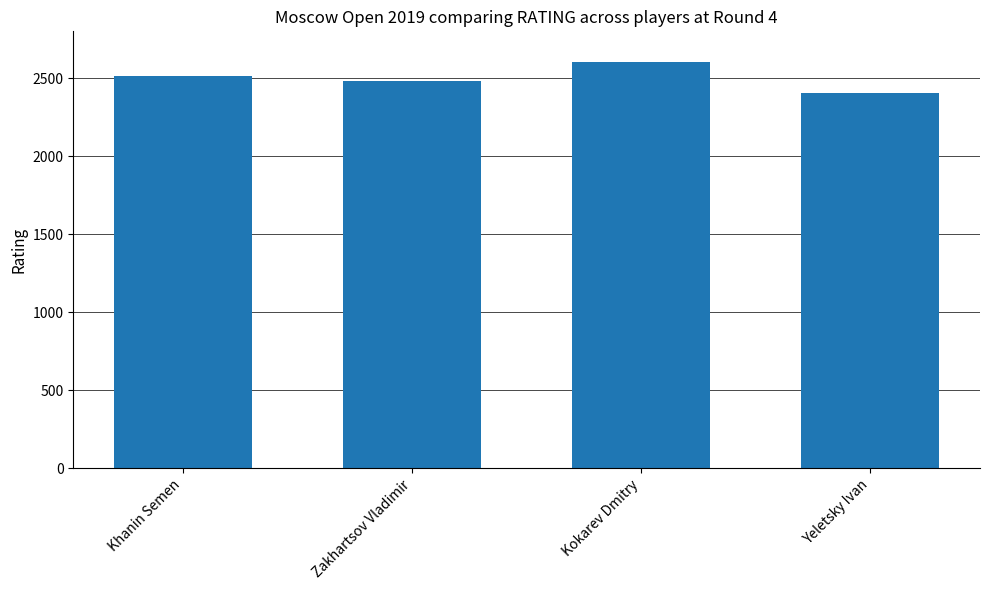

What is the label of the 2nd bar from the left?

Zakhartsov Vladimir